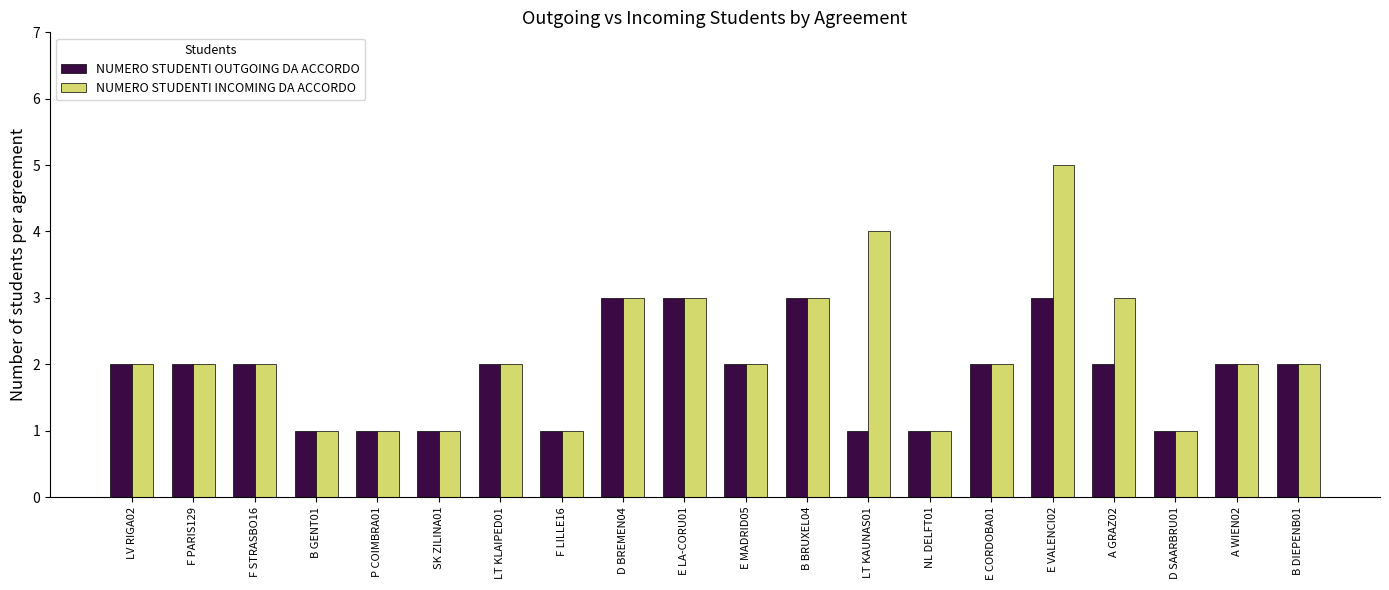

The NUMERO STUDENTI INCOMING DA ACCORDO series shows 0 at P COIMBRA01. True or false?

False